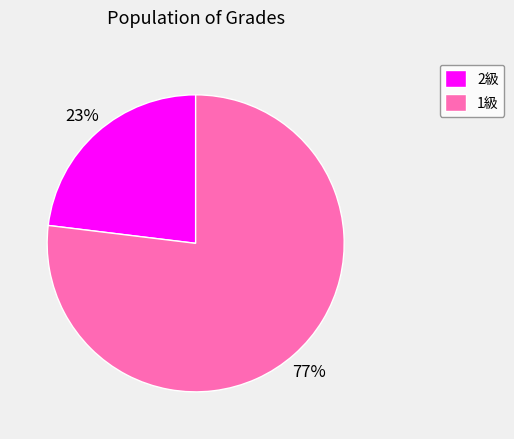

Which category accounts for the majority?

1級